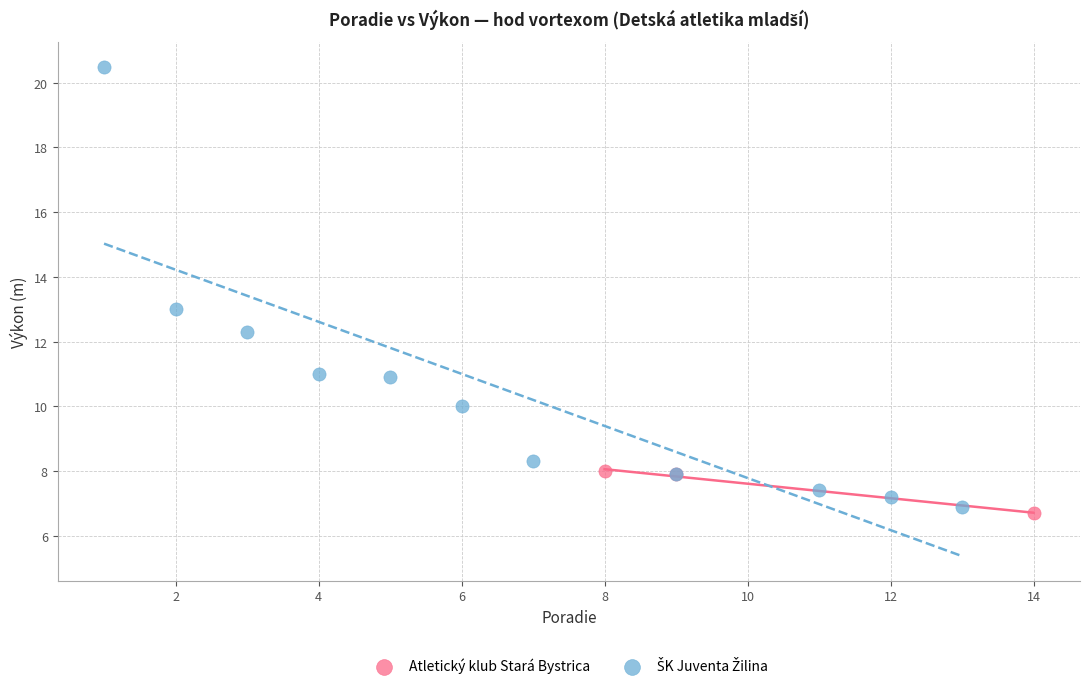

Which series contains the lowest Y value?

Atletický klub Stará Bystrica